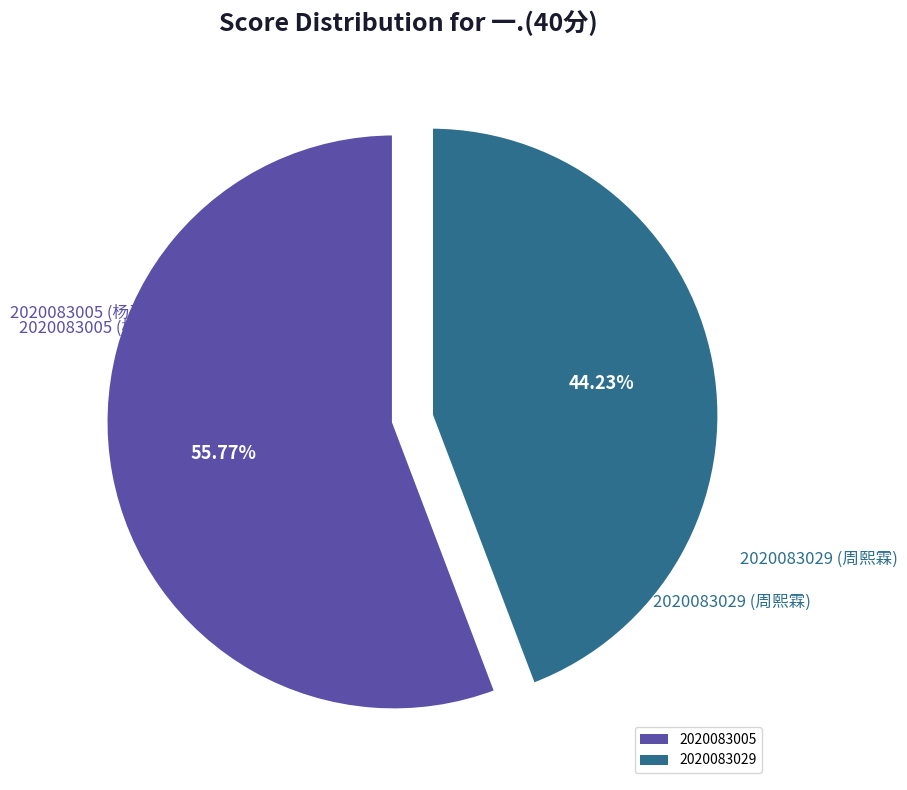

What is the majority slice?

2020083005